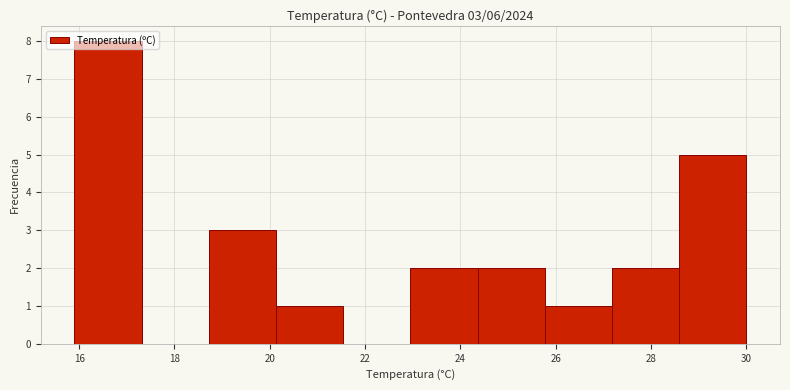

Which range on the x-axis has the tallest bar?

16.0 to 17.4